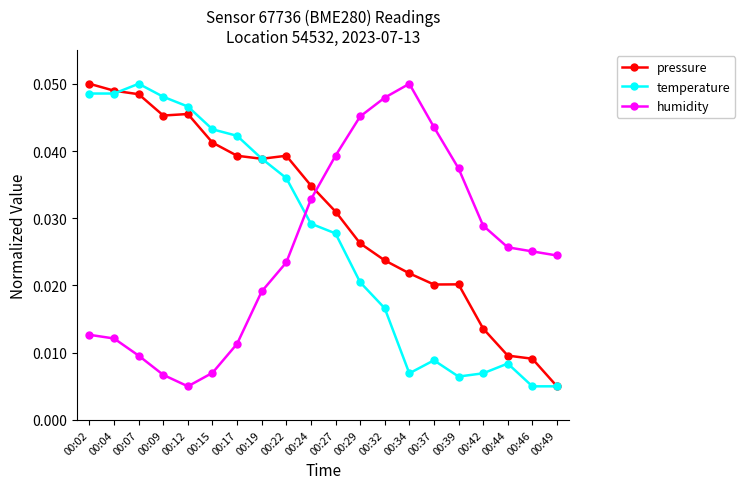

Which series changed the most between 00:02 and 00:09?

humidity